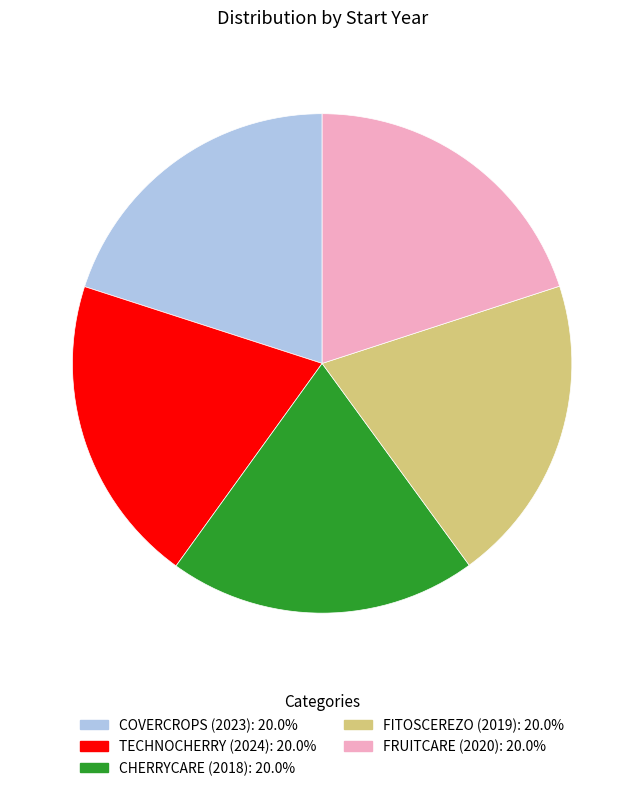

Do CHERRYCARE (2018) and COVERCROPS (2023) together represent more than half of the pie?

No